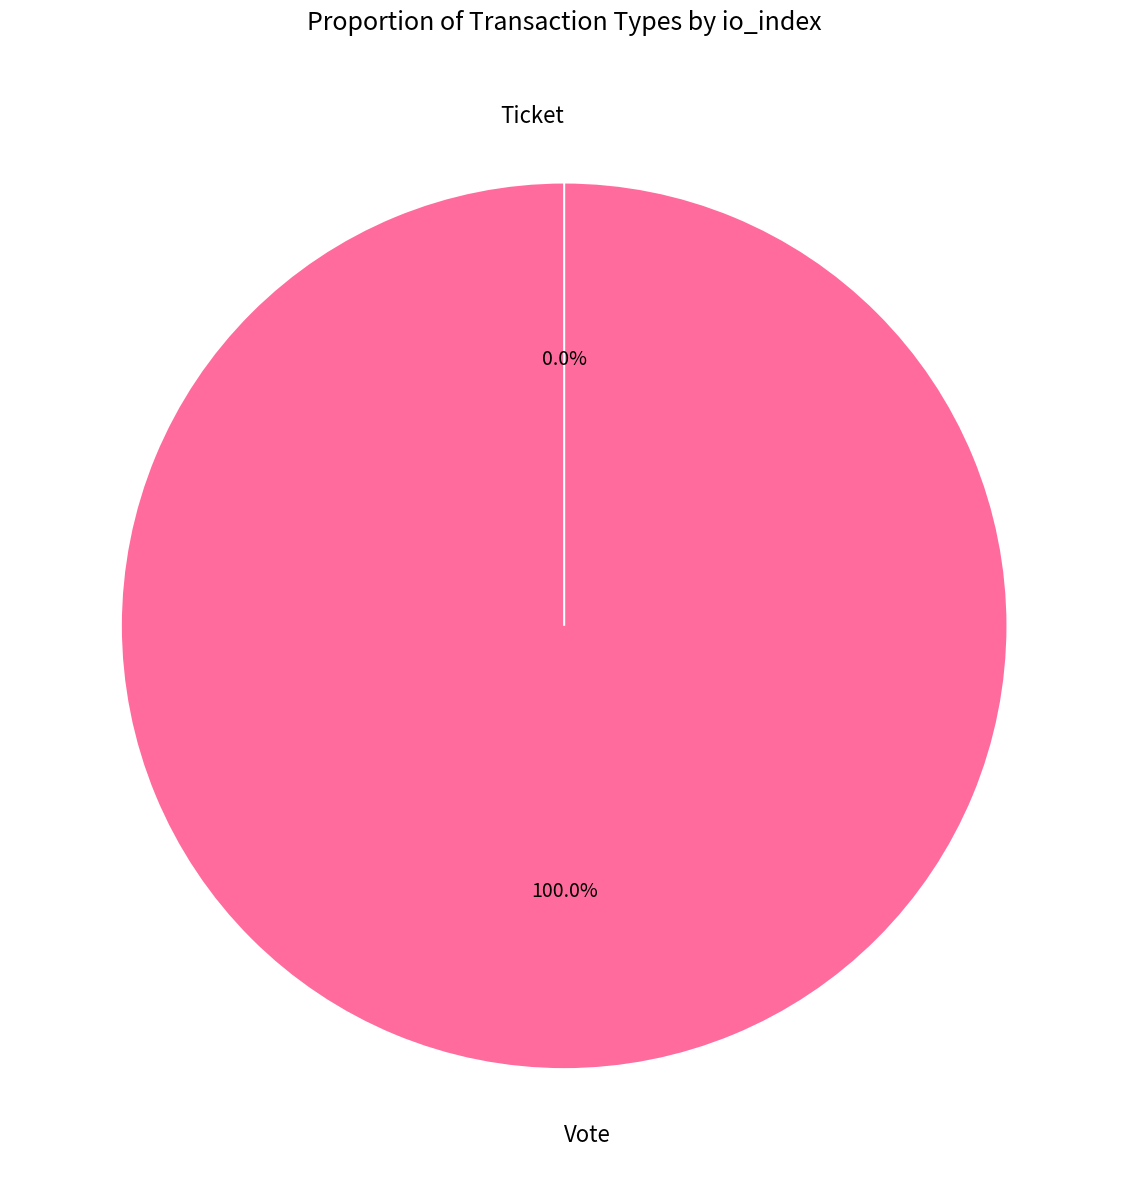

Rank the categories by value from highest to lowest.

Vote, Ticket